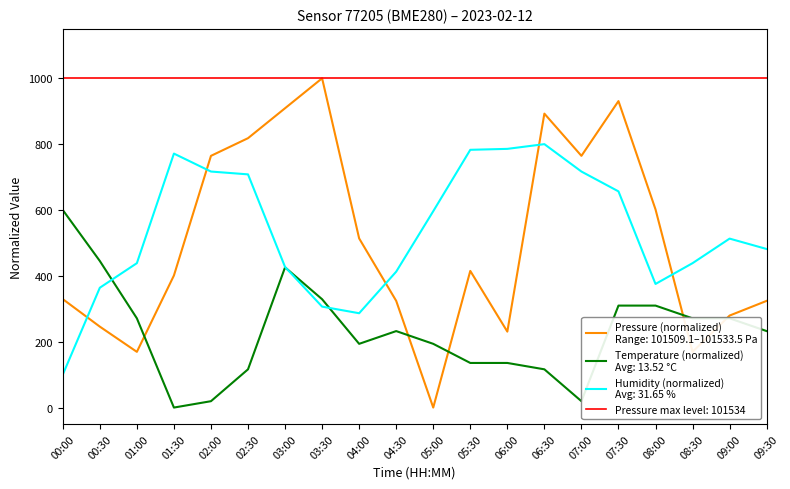

Between 05:30 and 09:00, which series saw the biggest shift?

humidity